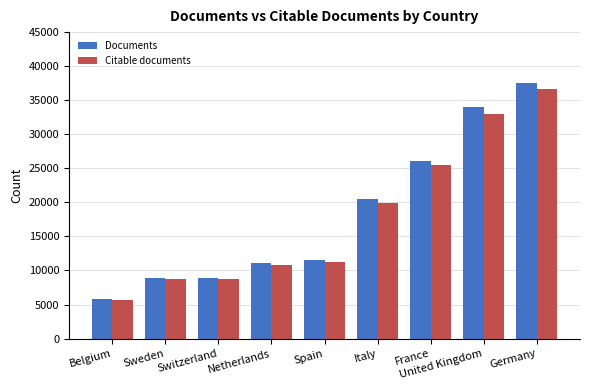

Rank the series by their average value, from lowest to highest.

Citable documents, Documents